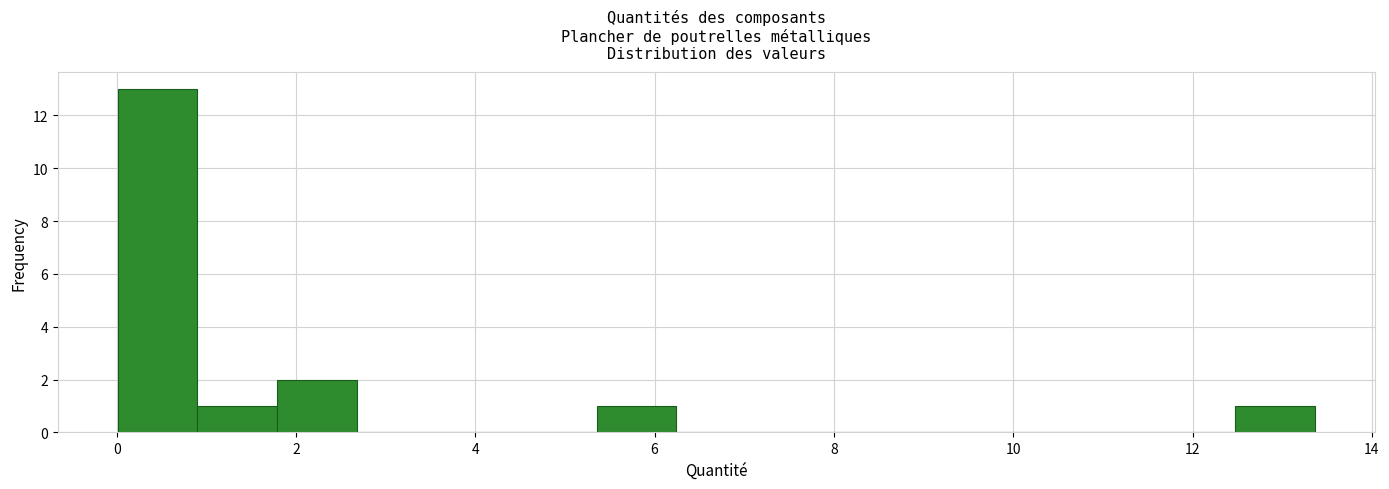

Reading left to right, list every bar in this chart as the range it spans on the x-axis followed by its height. Neither the bar edges nor the heights are printed on the chart, so give them approximately, as read against the axes.

0.0 to 1.0: 13
1.0 to 1.8: 1
1.8 to 2.6: 2
2.6 to 3.6: 0
3.6 to 4.4: 0
4.4 to 5.4: 0
5.4 to 6.2: 1
6.2 to 7.2: 0
7.2 to 8.0: 0
8.0 to 9.0: 0
9.0 to 9.8: 0
9.8 to 10.6: 0
10.6 to 11.6: 0
11.6 to 12.4: 0
12.4 to 13.4: 1